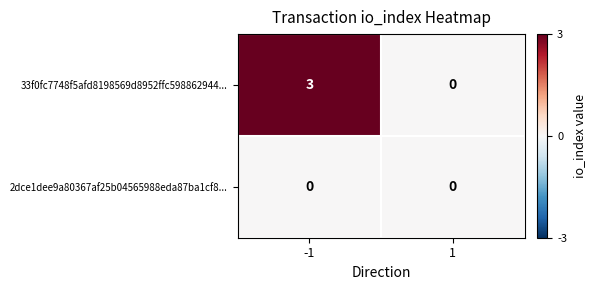

True or false: 2dce1dee9a80367af25b04565988eda87ba1cf8... has a value of 0 at 1.

True